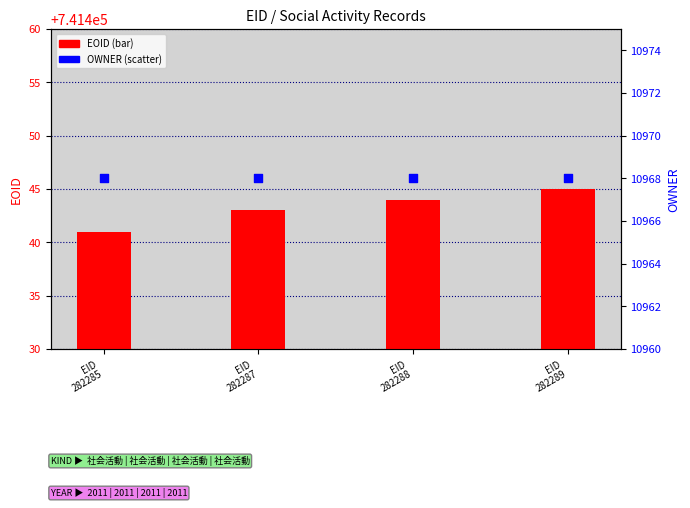

Is the value of EOID at EID
282288 greater than the value of OWNER at EID
282285?

Yes